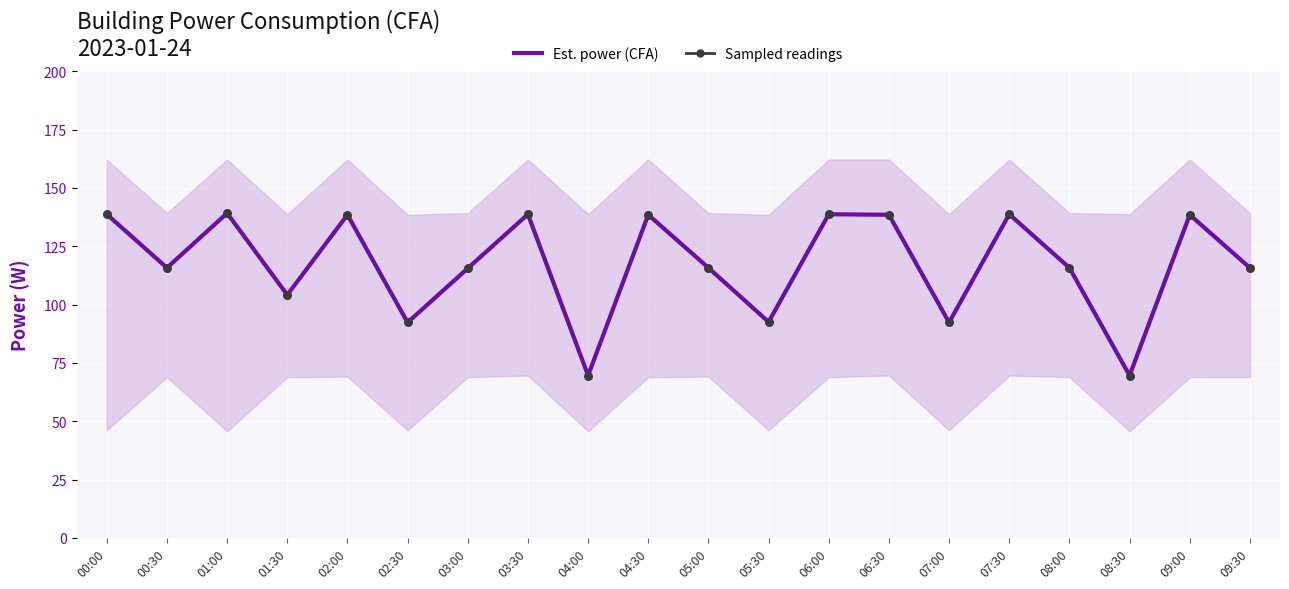

At which category is the sum across all series the highest?

01:00